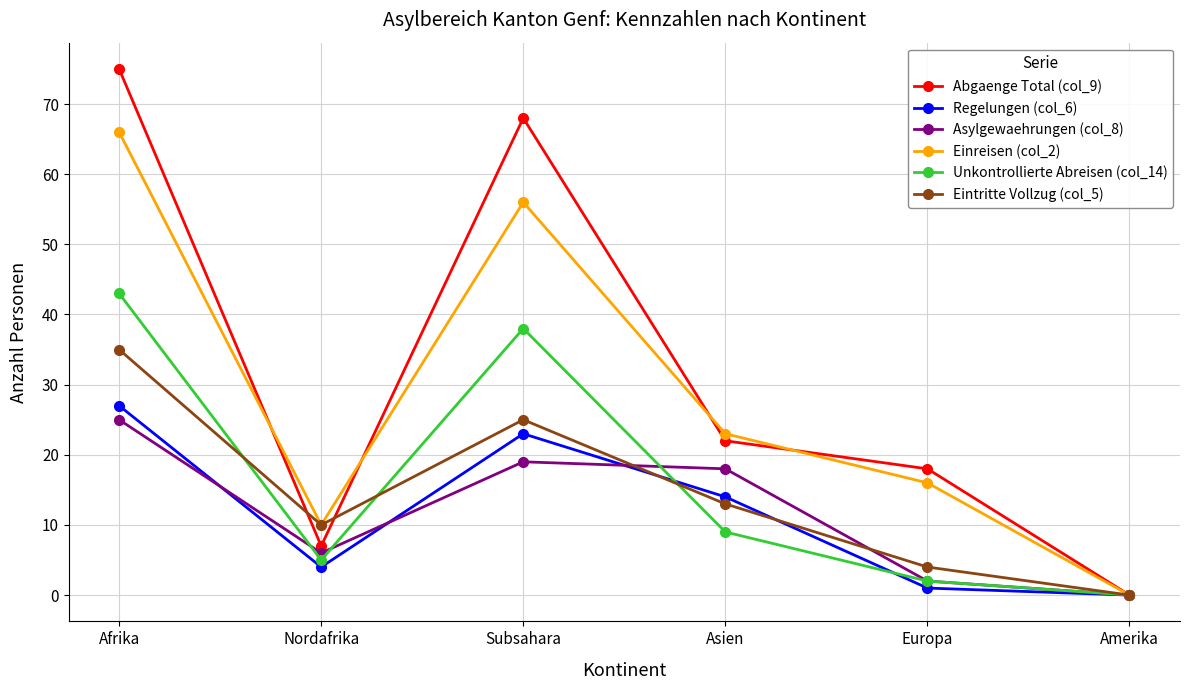

What is the value of the Regelungen (col_6) point at the 4th from the left?

14